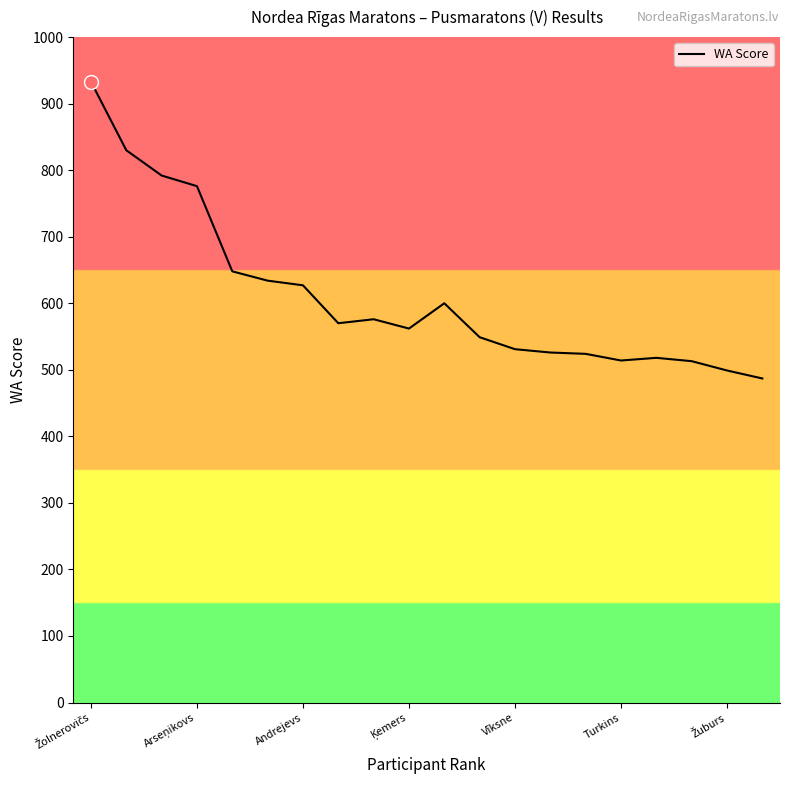

What is the maximum value shown in the chart?

933